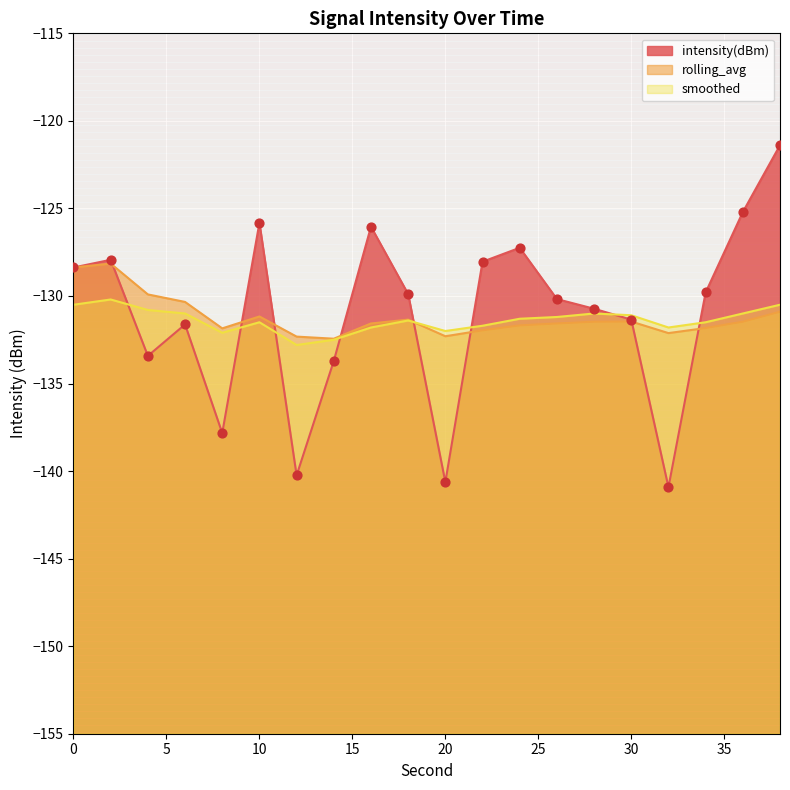

Which series contains the lowest Y value?

intensity(dBm)_line